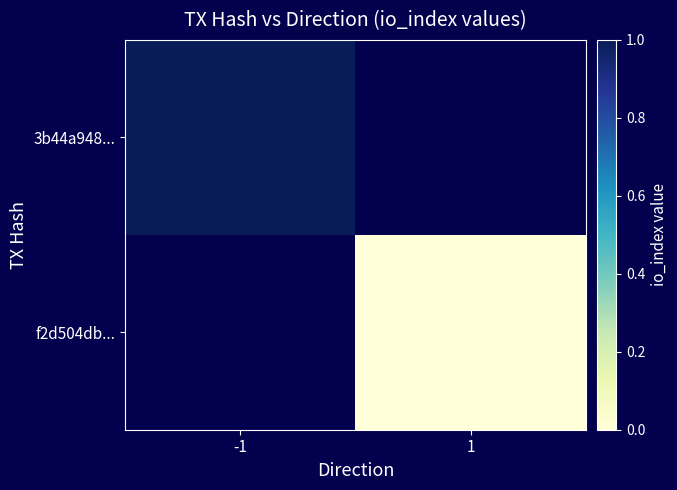

Which series has the largest range (max minus min)?

3b44a948...